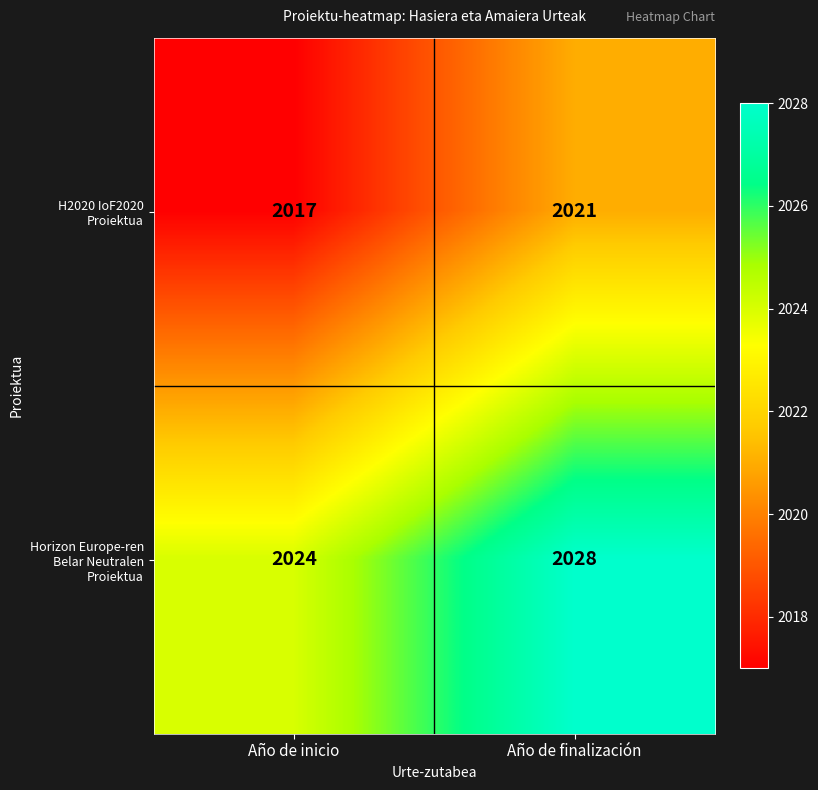

At which category is the sum across all series the highest?

Año de finalización